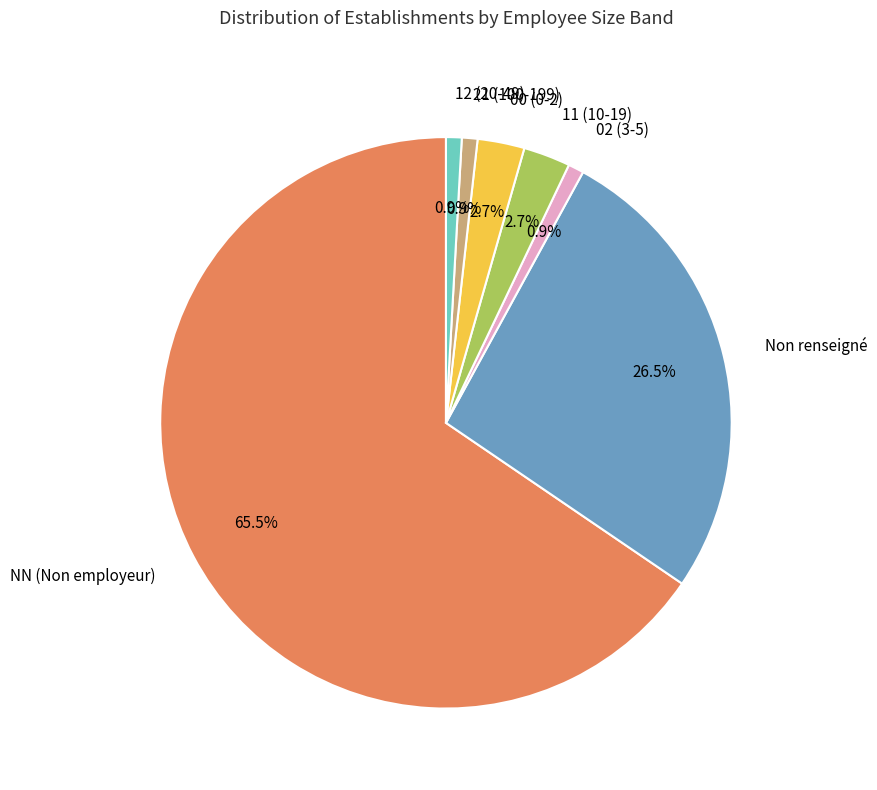

How many slices are in this pie chart?

7